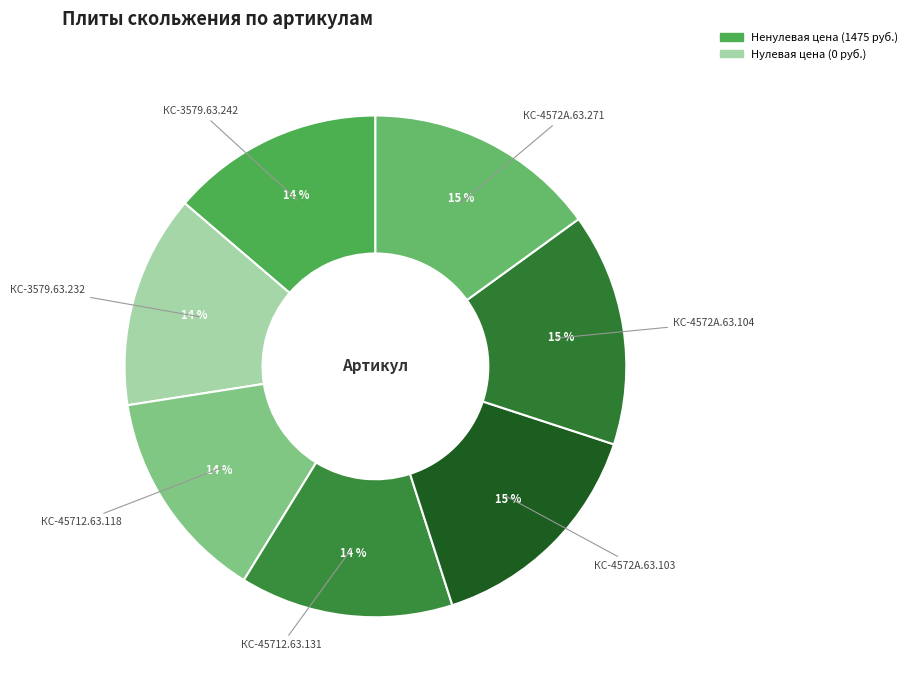

To the nearest percent, what portion does КС-45712.63.118 represent?

14%